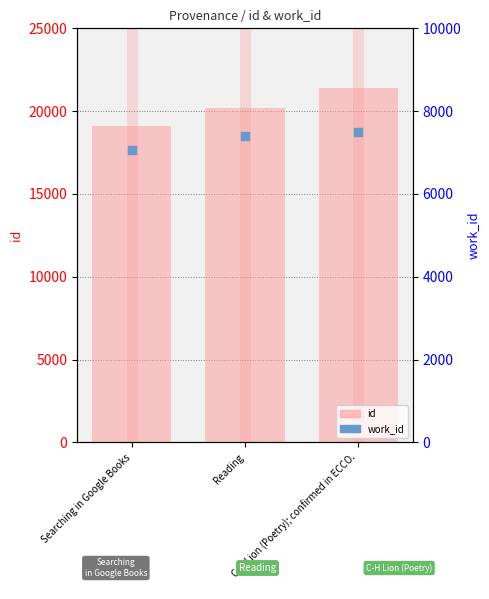

Which series contains the lowest Y value?

work_id